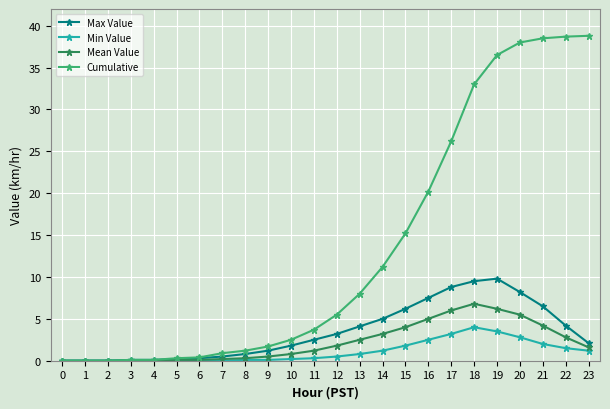

What is the value of the Cumulative point at the 17th from the left?

20.2